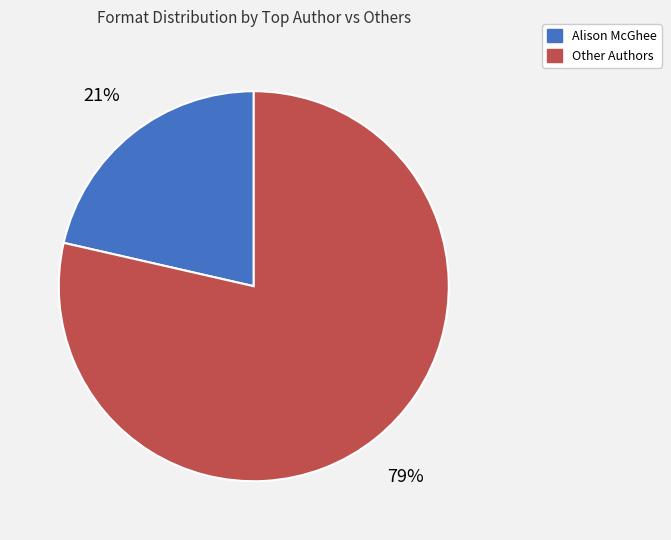

To the nearest percent, what is the average slice percentage?

50%